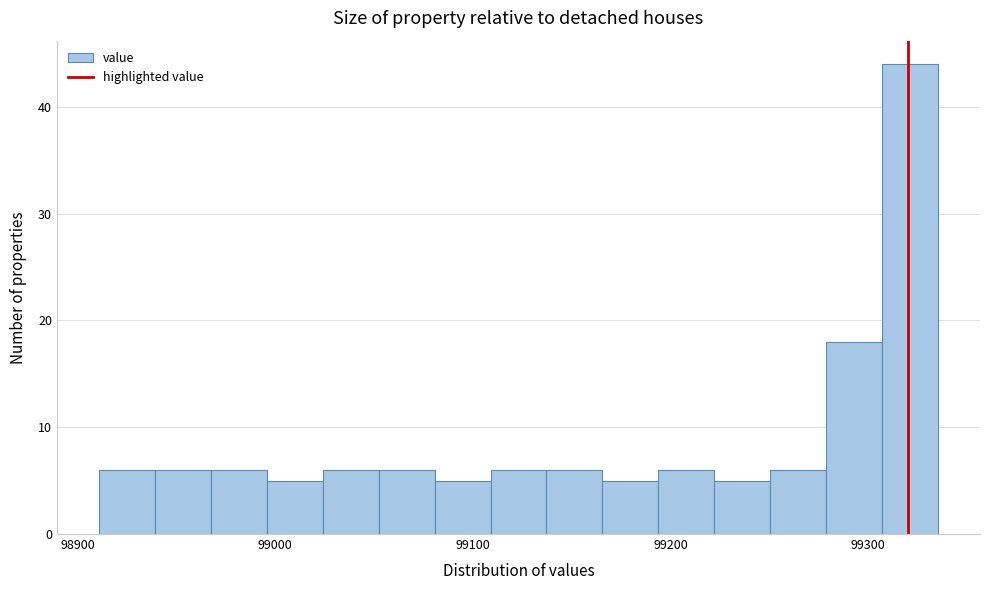

Around what value on the x-axis is the tallest bar? Give the approximate position of its centre, as read against the axis.

99320